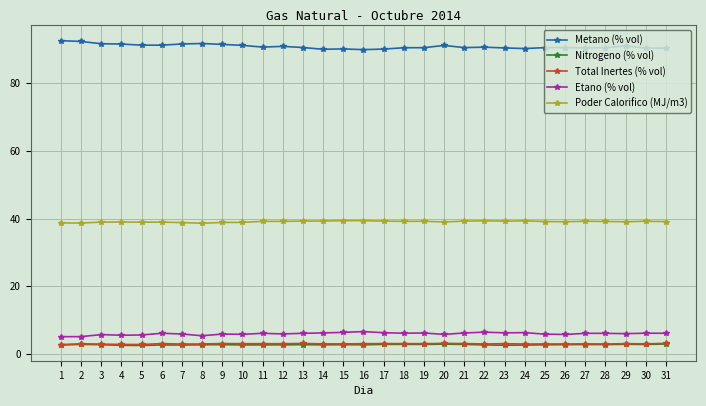

What is the difference between the second highest and second lowest values in the Metano (% vol) series?

2.3